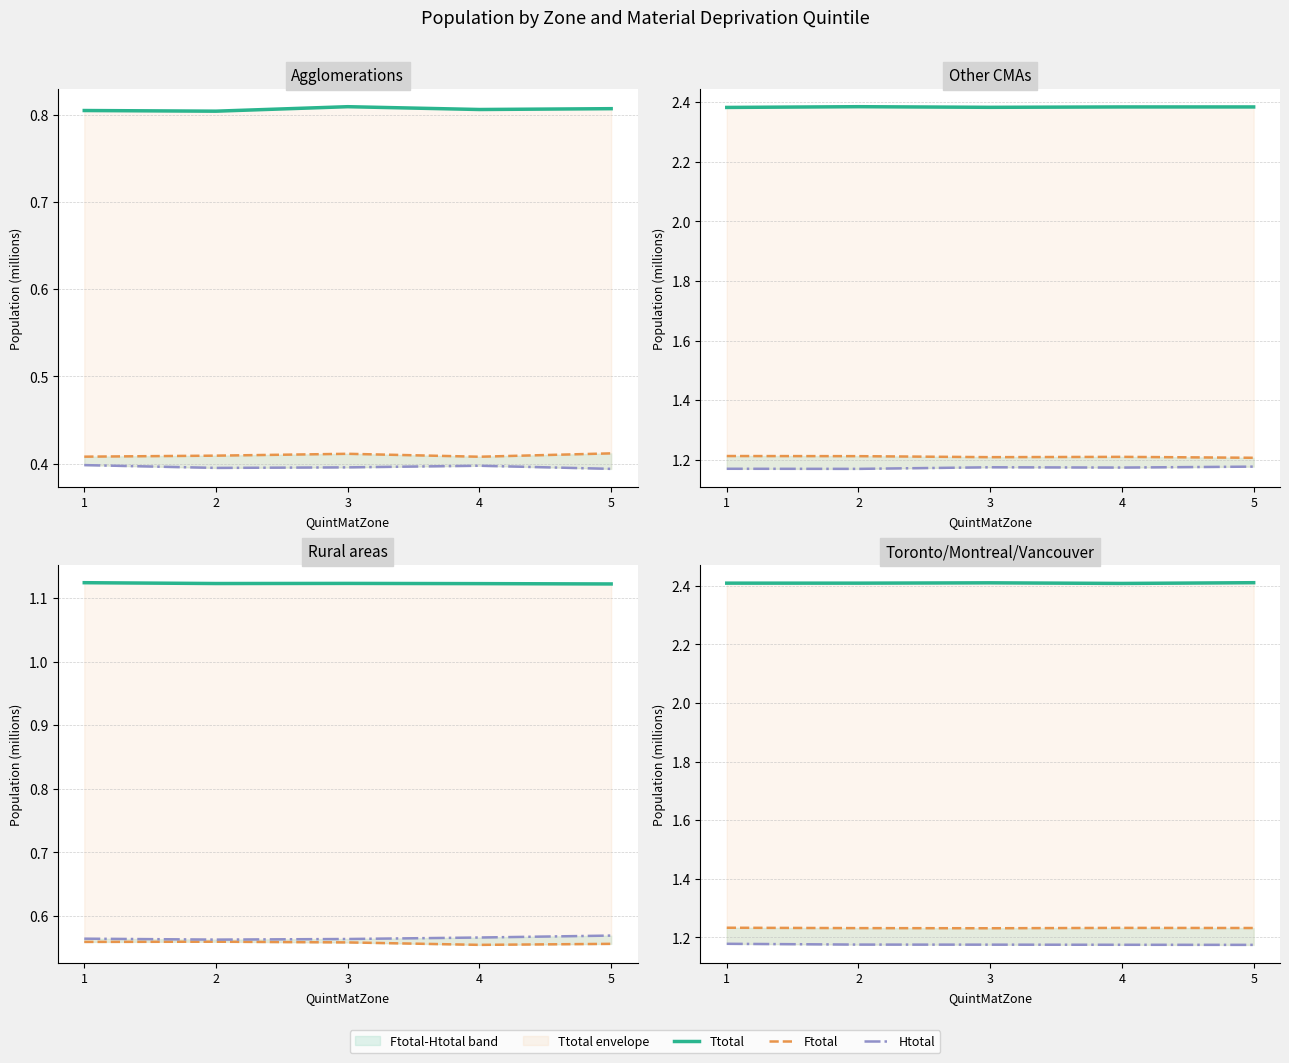

At which category does the chart reach its peak across all series?

5